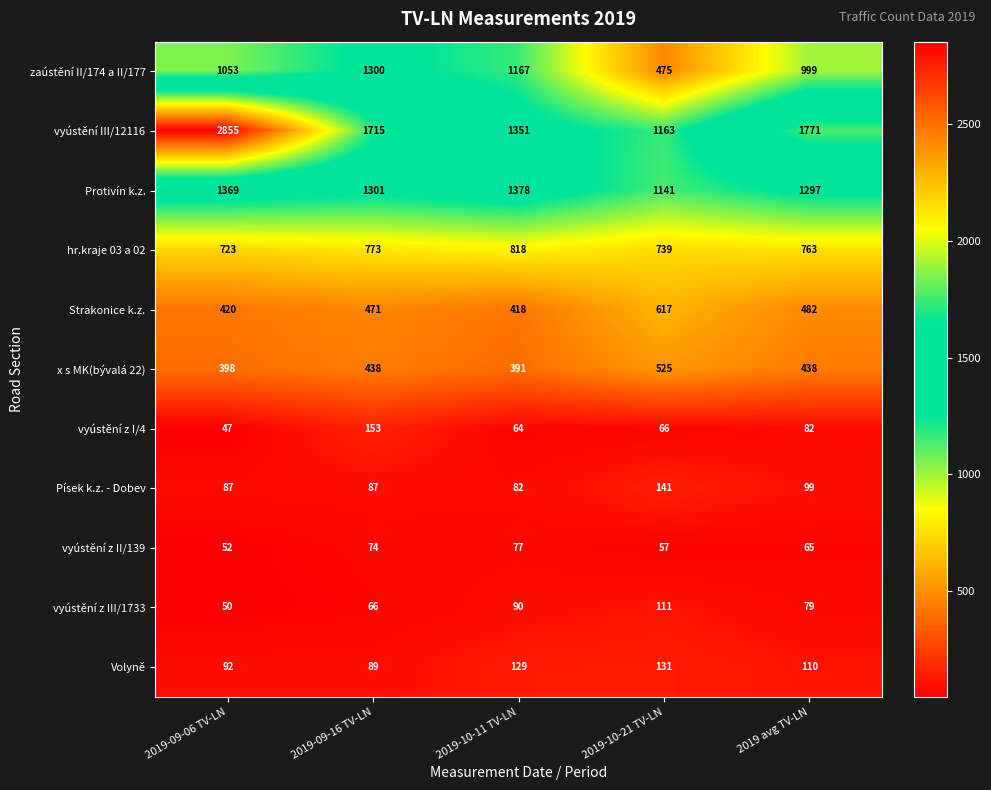

Which label corresponds to the smallest value in the chart?

2019-09-06 TV-LN